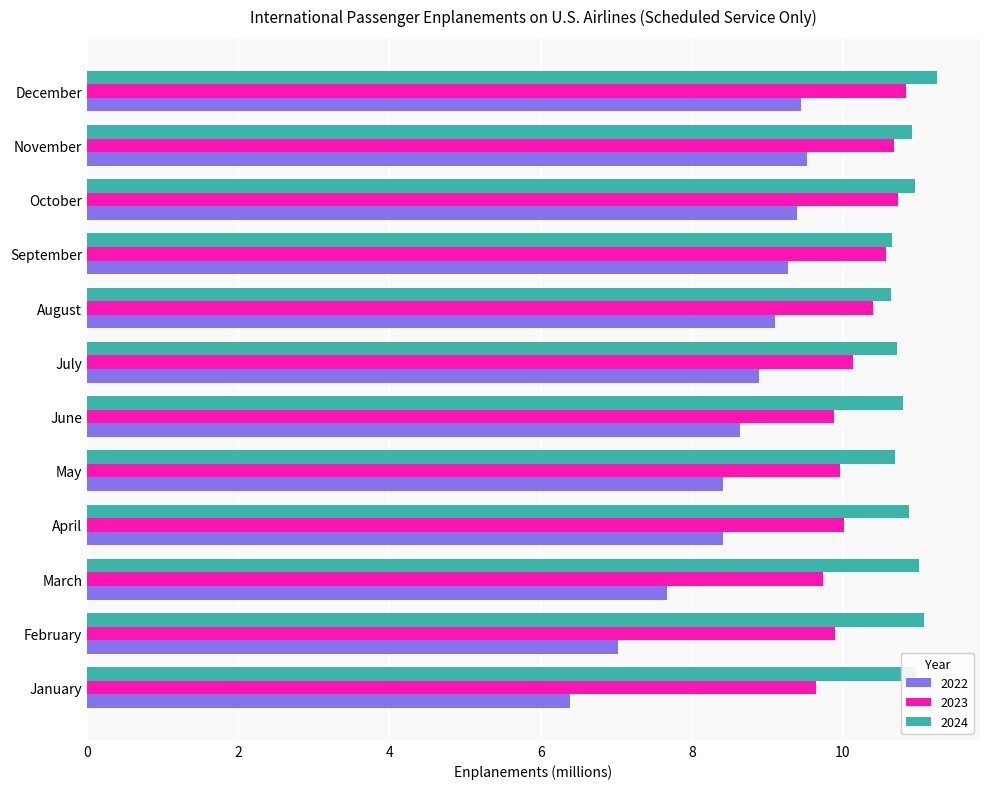

At how many categories does at least one series exceed 7?

12